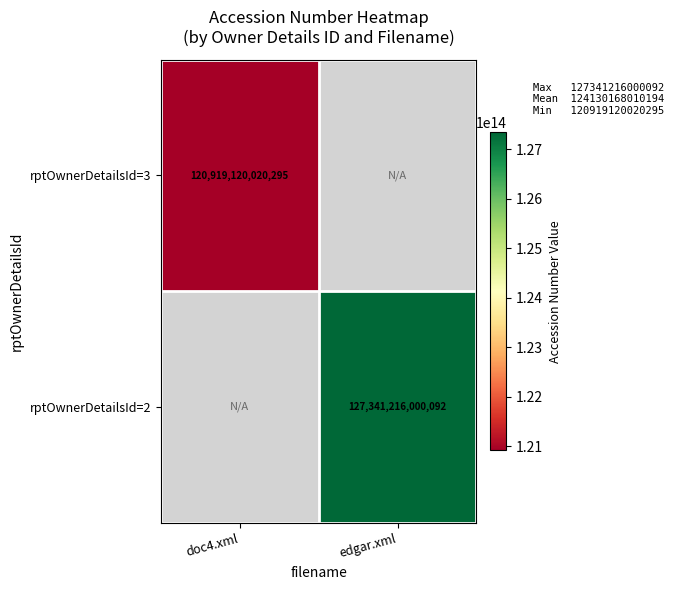

At how many categories does at least one series exceed 121940083063814?

1